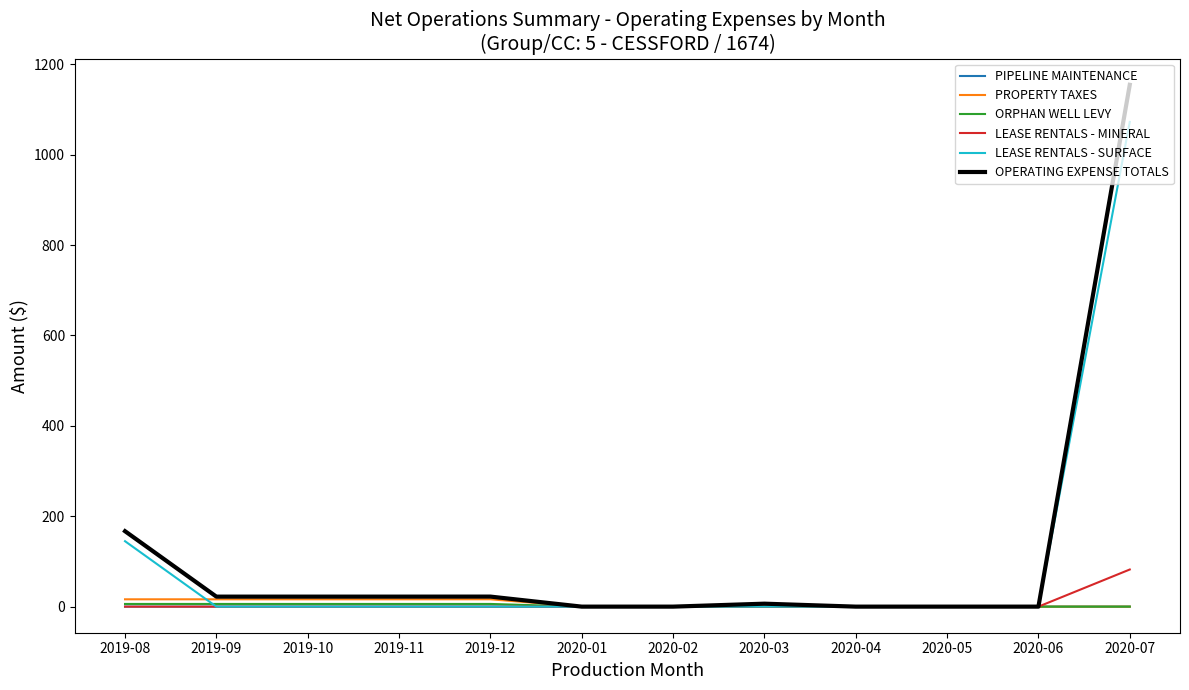

What are all the series names shown in the legend?

PIPELINE MAINTENANCE, PROPERTY TAXES, ORPHAN WELL LEVY, LEASE RENTALS - MINERAL, LEASE RENTALS - SURFACE, OPERATING EXPENSE TOTALS